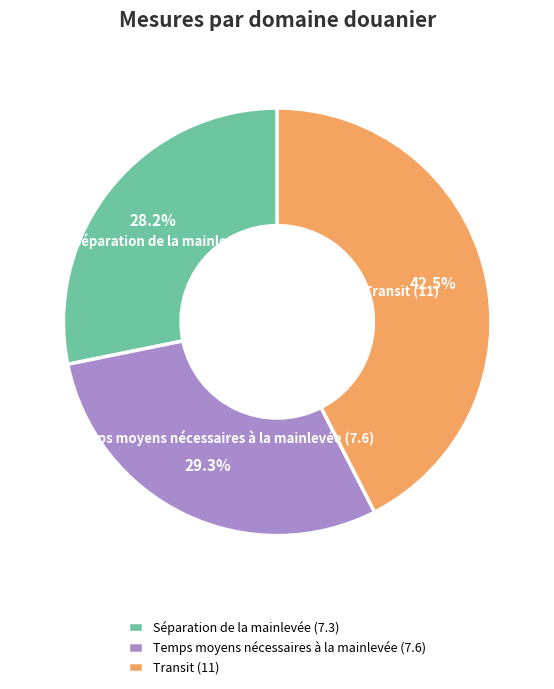

To the nearest percent, what is the difference between the largest and smallest slice percentages?

14%